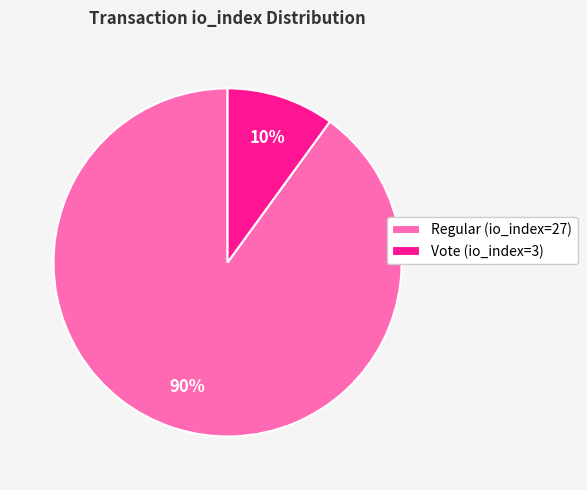

How many segments does this pie chart have?

2